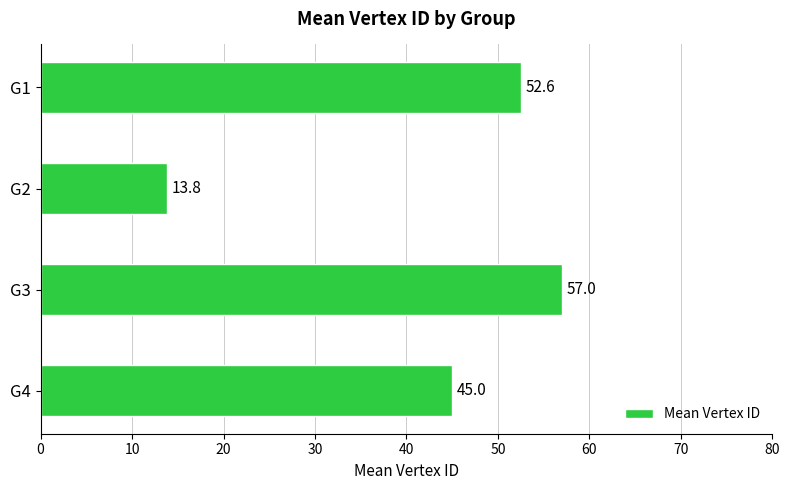

What is the value of the 3rd bar from the top?

57.0